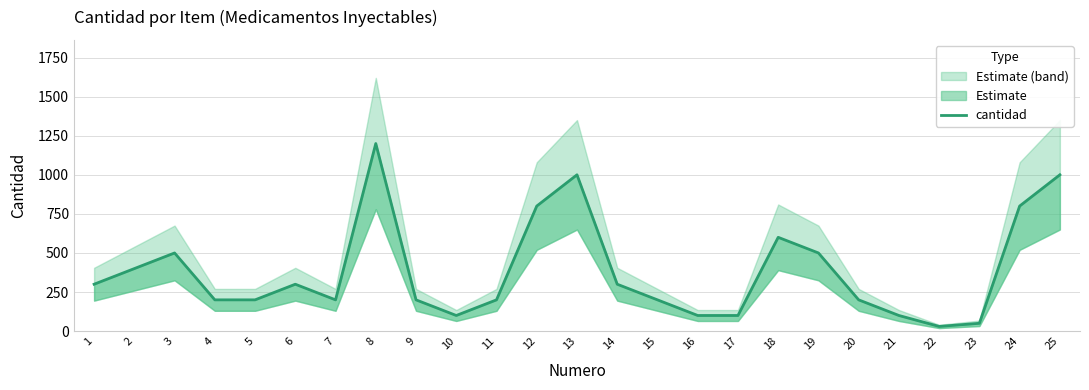

What is the ratio of the value at 1 to the value at 9?

1.5